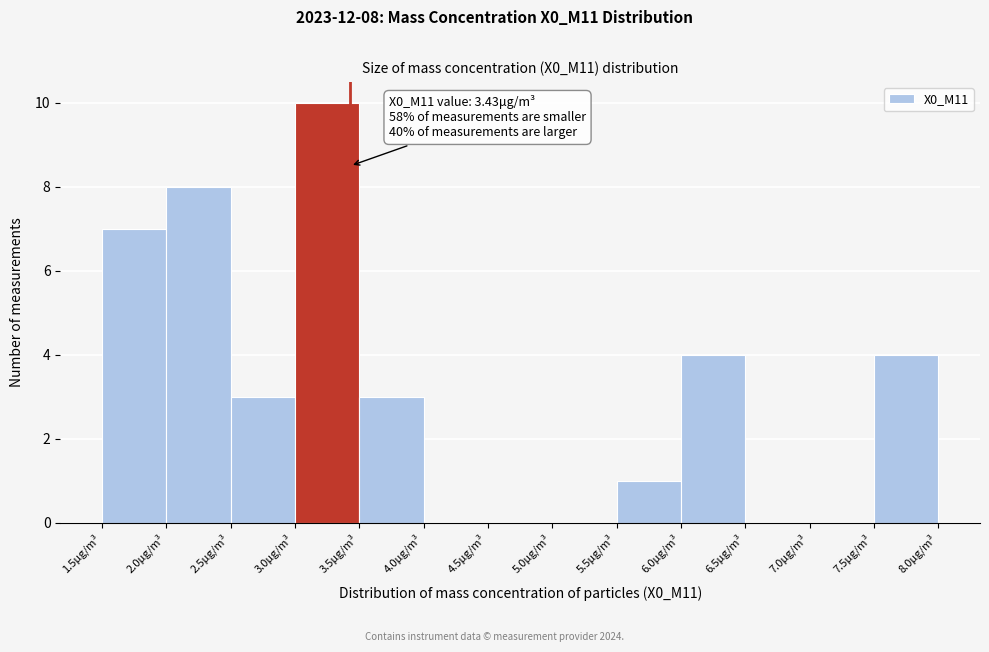

Which range on the x-axis has the tallest bar?

3.0 to 3.5